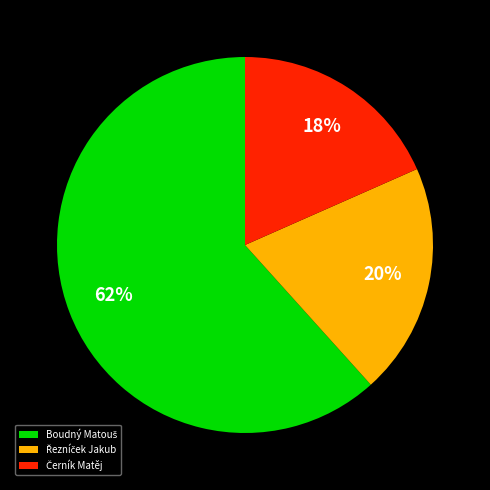

How many slices are in this pie chart?

3